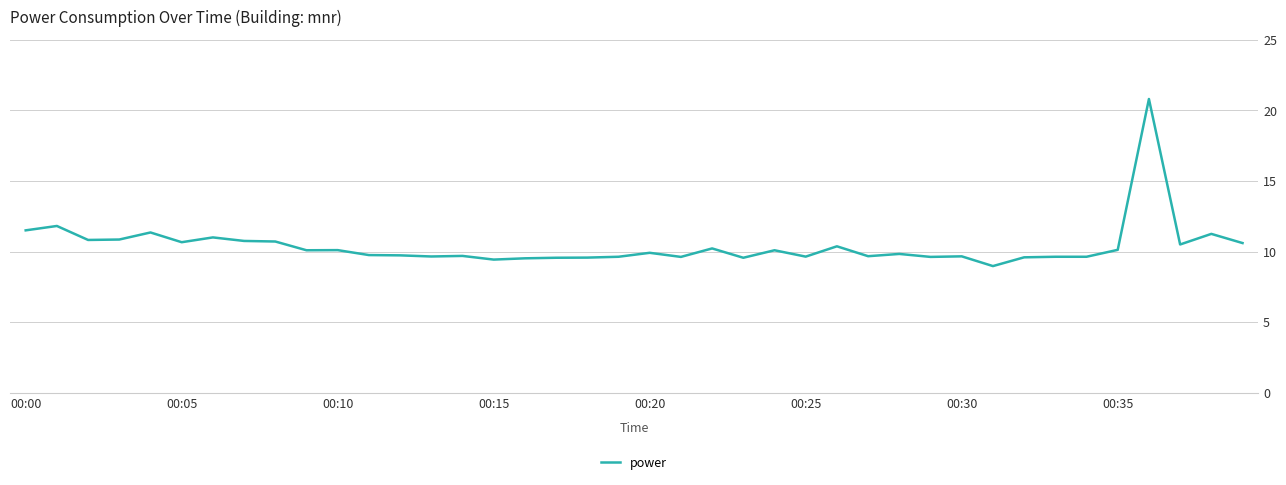

What is the maximum value shown in the chart?

20.8